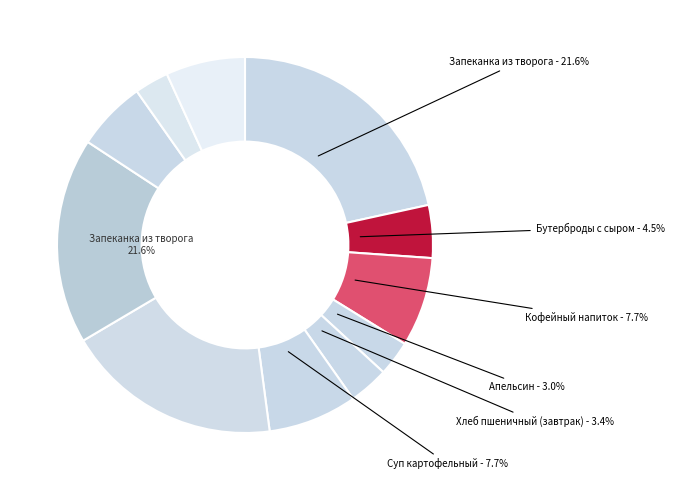

Is Бутерброды с сыром the majority of the pie?

No